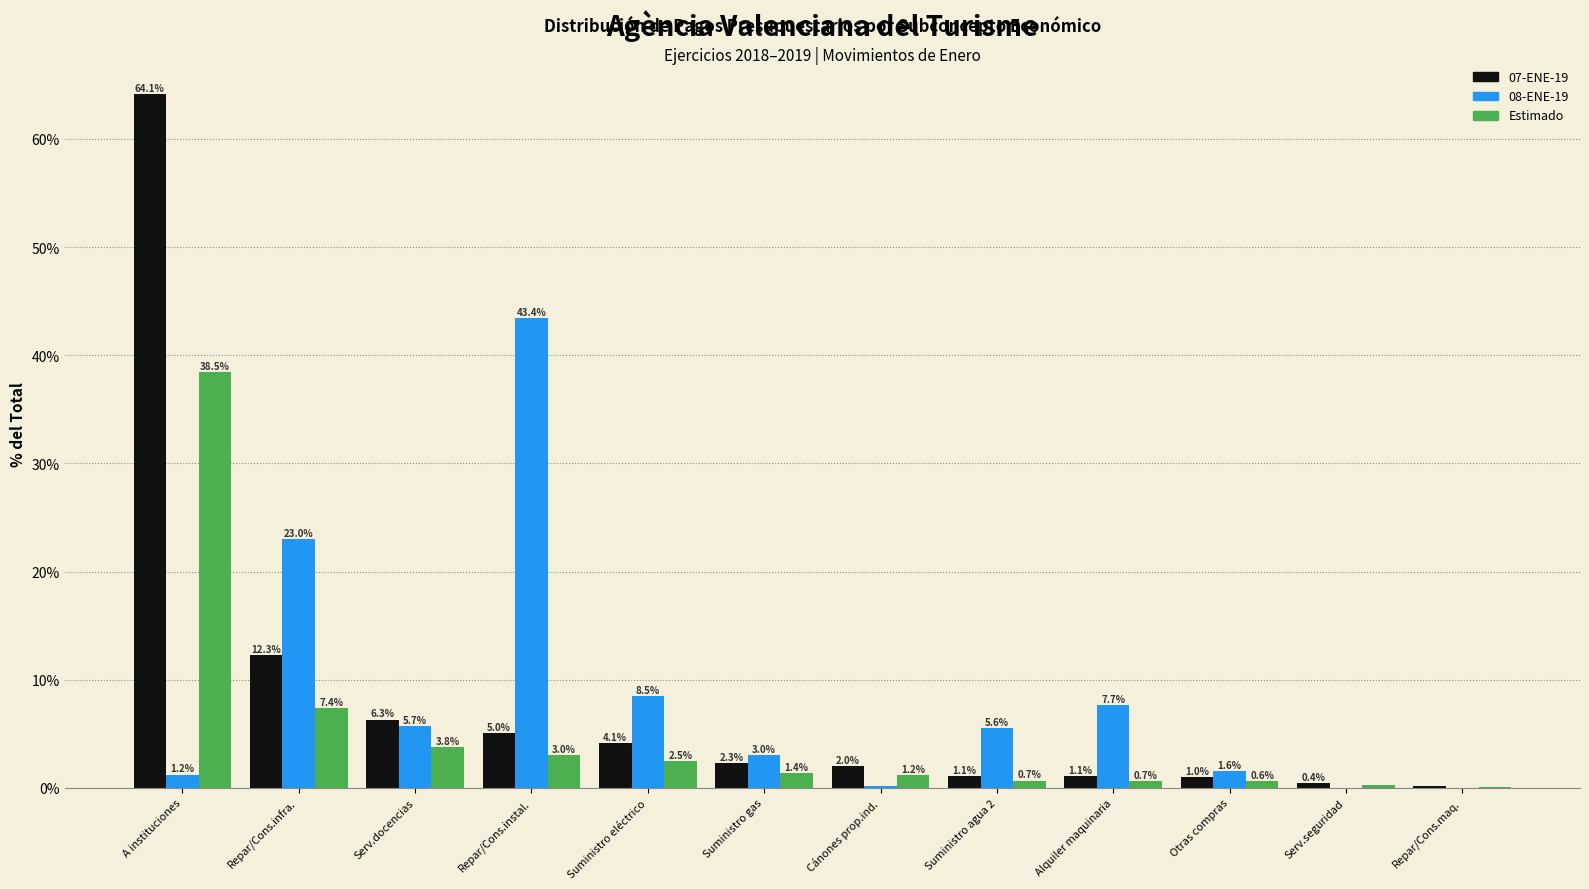

The value of Estimado at Serv.docencias is 3.8. True or false?

True